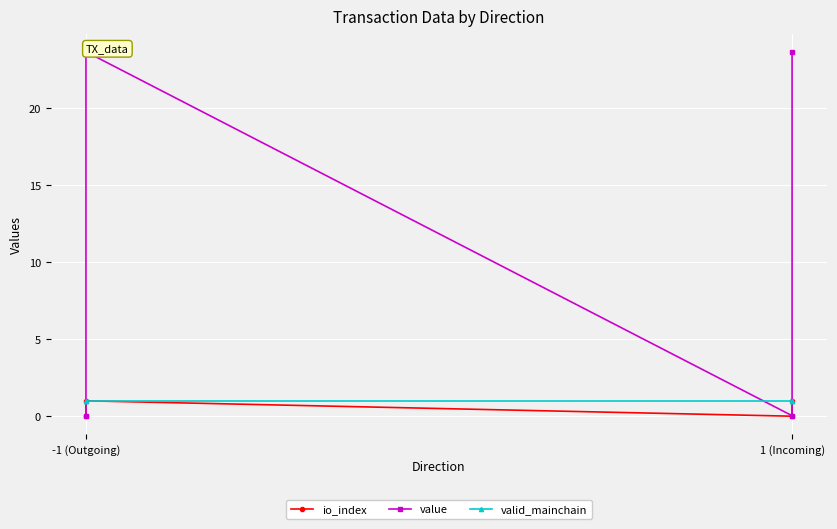

Reading left to right, list all the values displayed in this chart.

io_index: 0.0	1.0	0.0	1.0
value: 0.0	23.7	0.0	23.7
valid_mainchain: 1.0	1.0	1.0	1.0